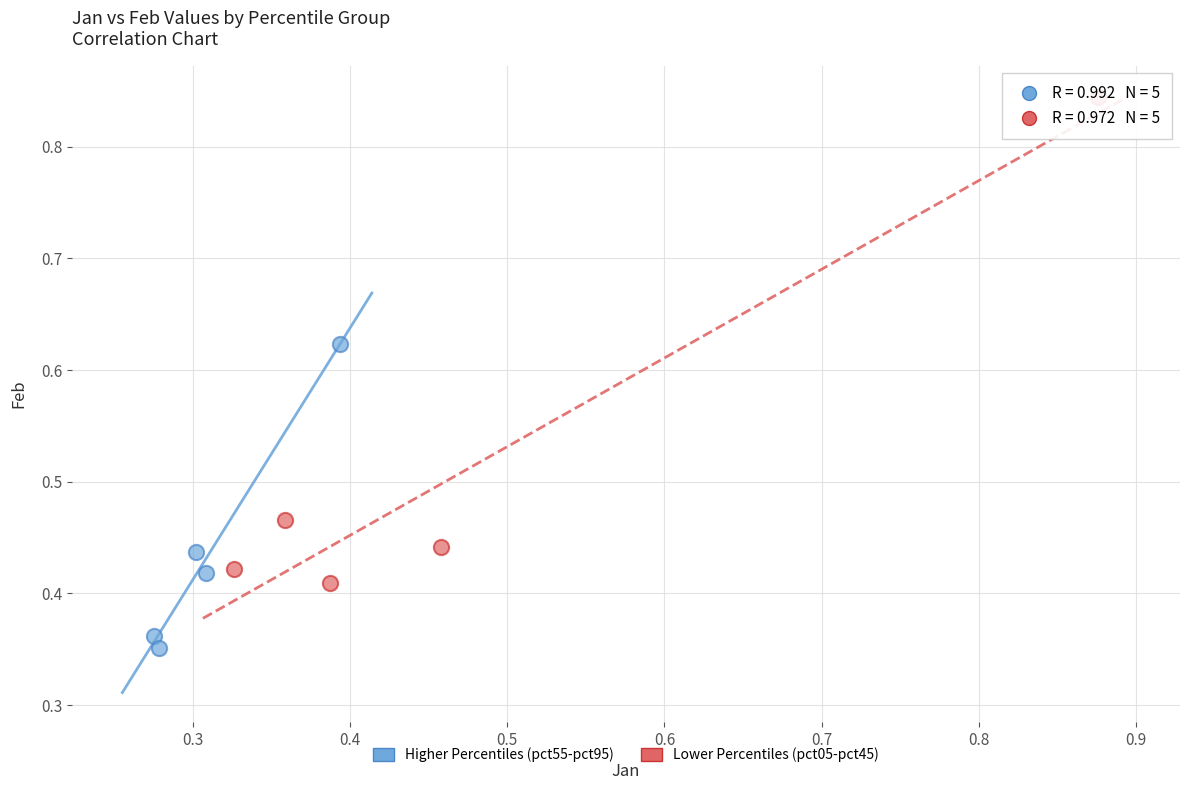

Which series contains the highest Y value?

Lower Percentiles (pct05-pct45)